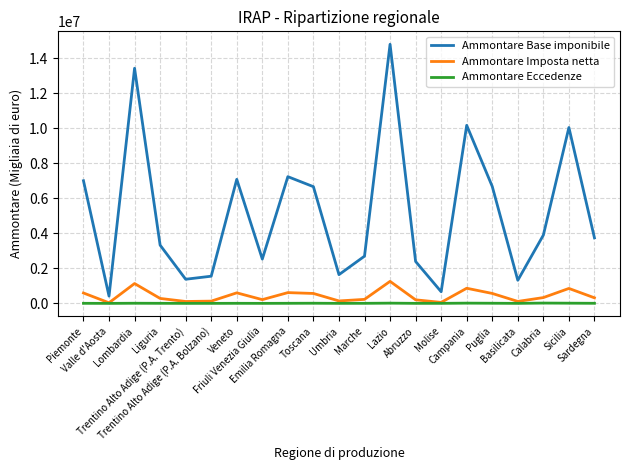

What is the total value across all series at Friuli Venezia Giulia?

2747042